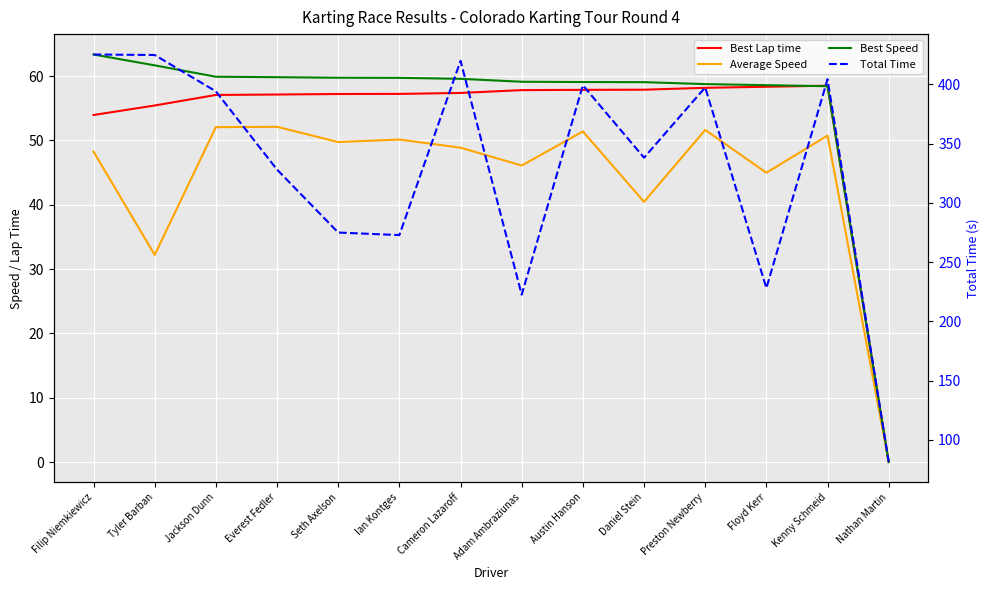

List the labels in order of Total Time value, largest first.

Filip Niemkiewicz, Tyler Barban, Cameron Lazaroff, Kenny Schmeid, Austin Hanson, Preston Newberry, Jackson Dunn, Daniel Stein, Everest Fedler, Seth Axelson, Ian Kontges, Floyd Kerr, Adam Ambraziunas, Nathan Martin